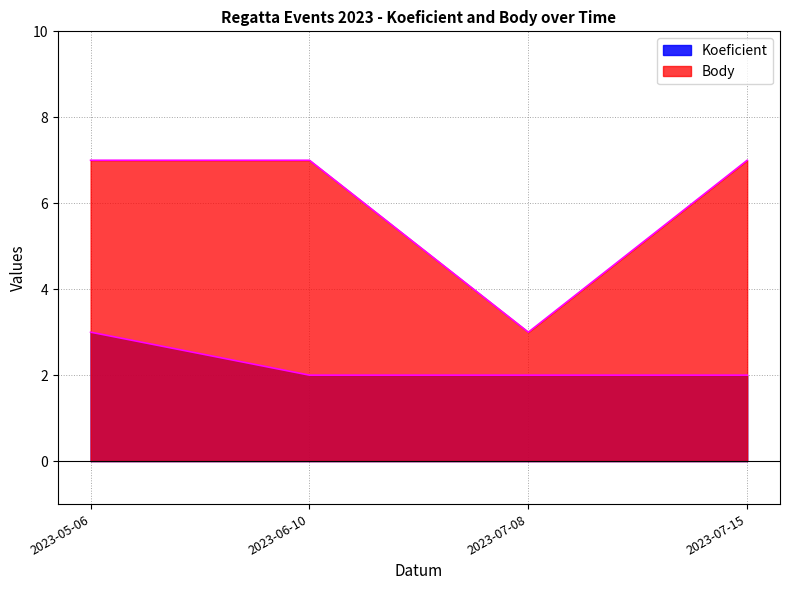

What is the label of the 1st point from the right?

2023-07-15